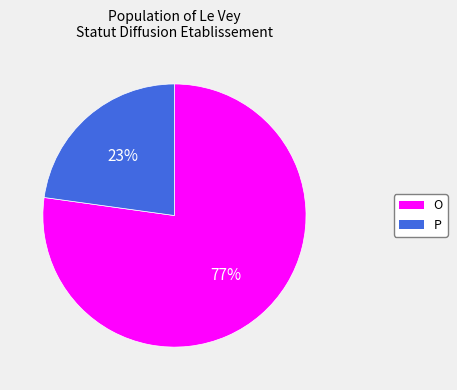

How many slices are in this pie chart?

2